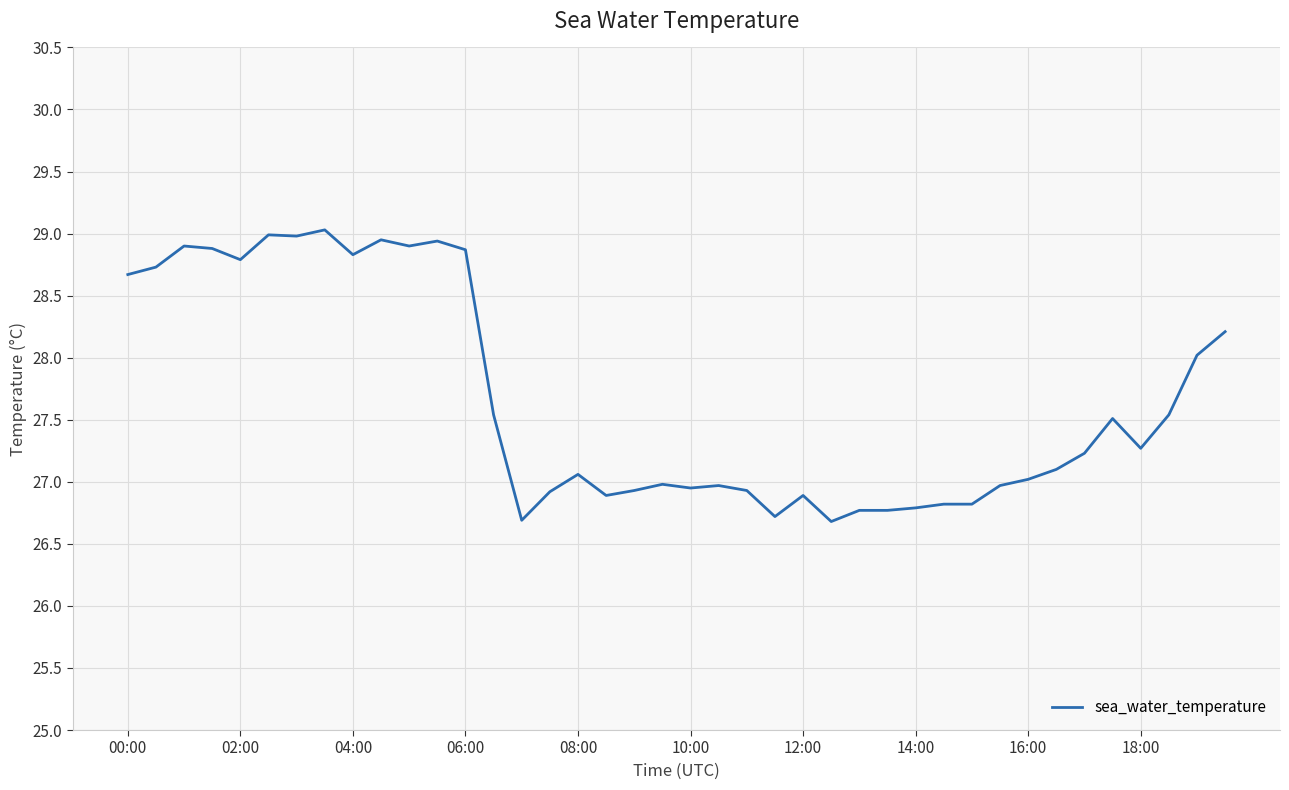

What is the greatest value displayed?

29.0